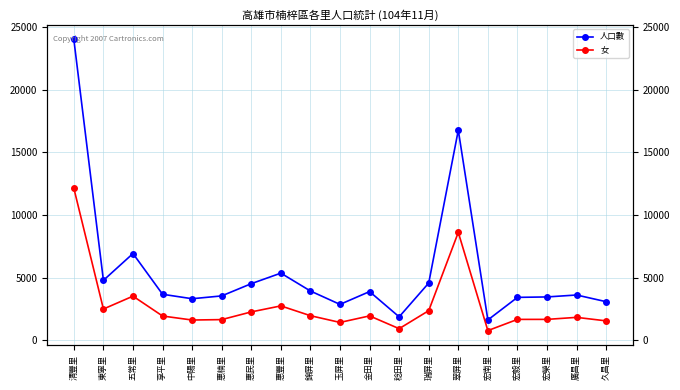

Reading left to right, what are all the values shown in this chart?

人口數: 24003	4787	6926	3676	3320	3546	4522	5363	3937	2868	3891	1876	4572	16767	1627	3429	3463	3618	3084
女: 12135	2499	3526	1941	1621	1655	2269	2749	1967	1429	1951	932	2368	8613	778	1672	1673	1834	1554